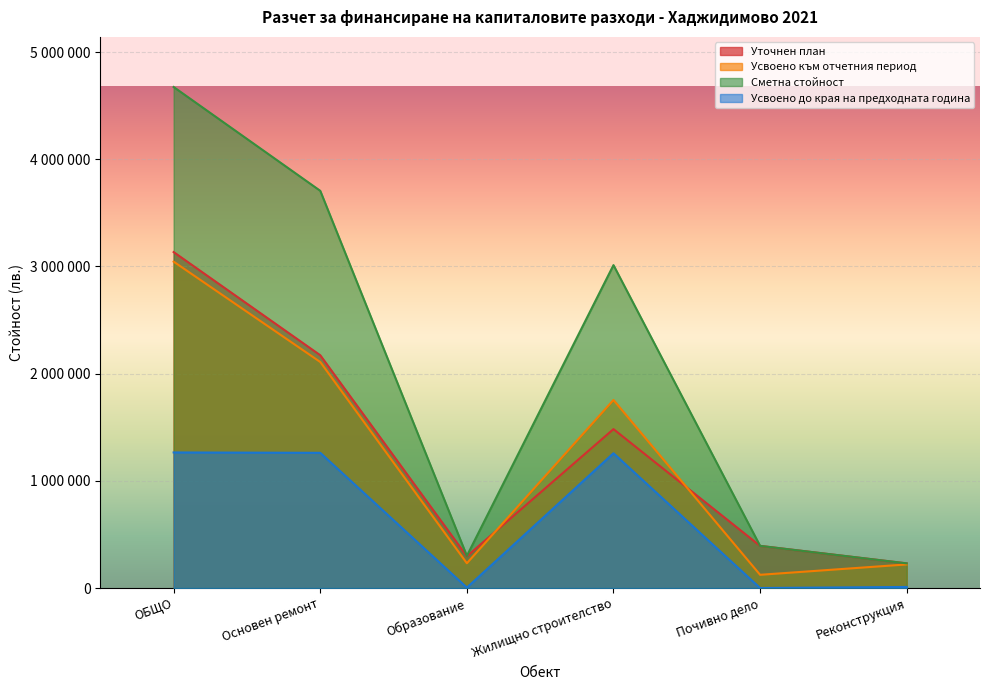

Rank the categories by Усвоено към отчетния период value from highest to lowest.

ОБЩО, Основен ремонт, Жилищно строителство, Образование, Реконструкция, Почивно дело